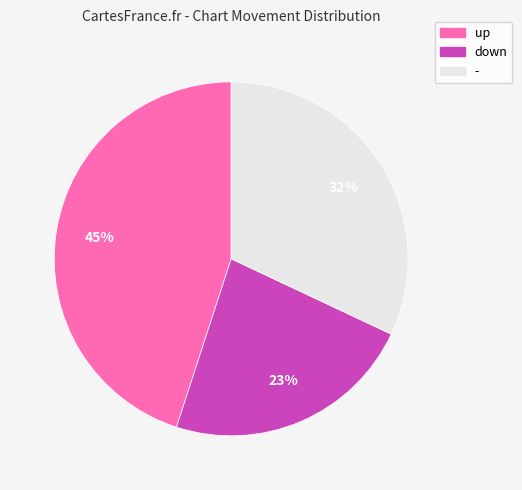

What is the smallest slice in the pie chart?

down